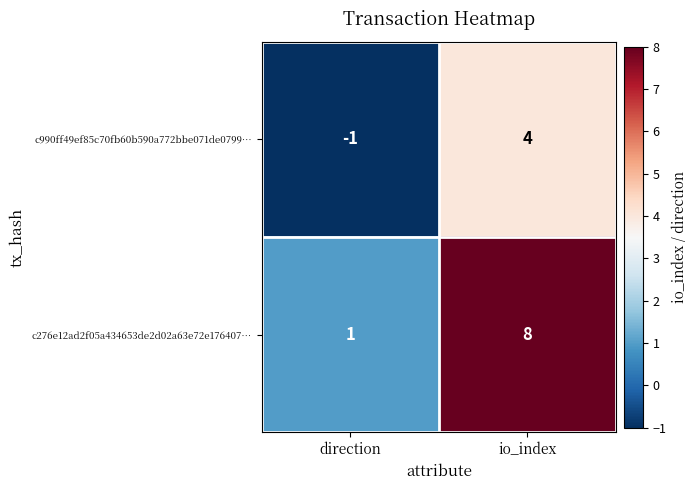

Rank the series at direction from lowest to highest value.

c990ff49ef85c70fb60b590a772bbe071de0799…, c276e12ad2f05a434653de2d02a63e72e176407…